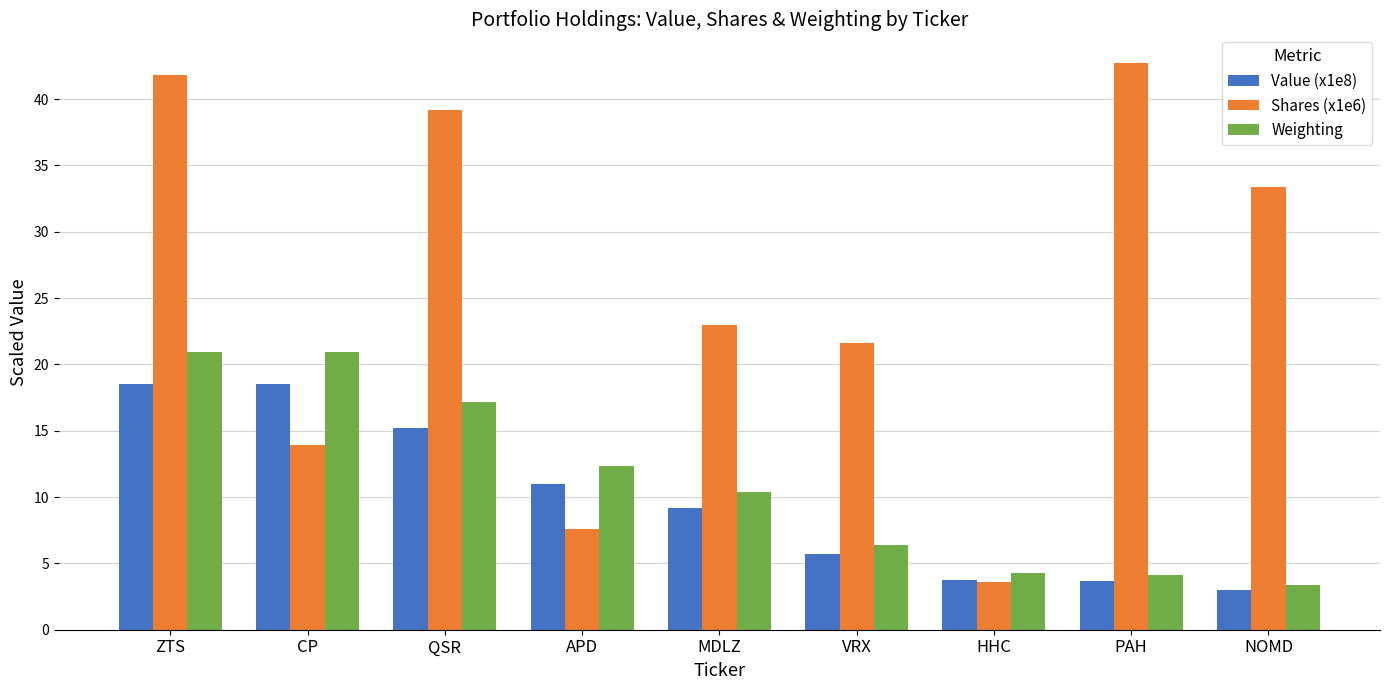

What is the label of the 4th bar from the right?

VRX